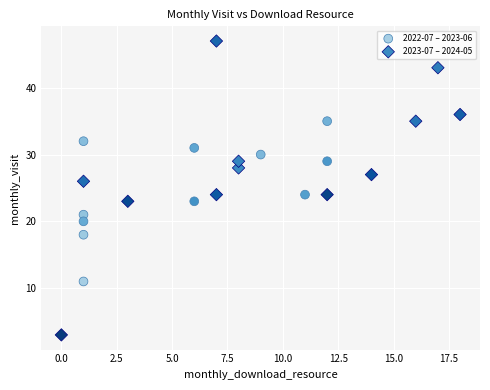

Which series contains the lowest Y value?

2023-07 – 2024-05